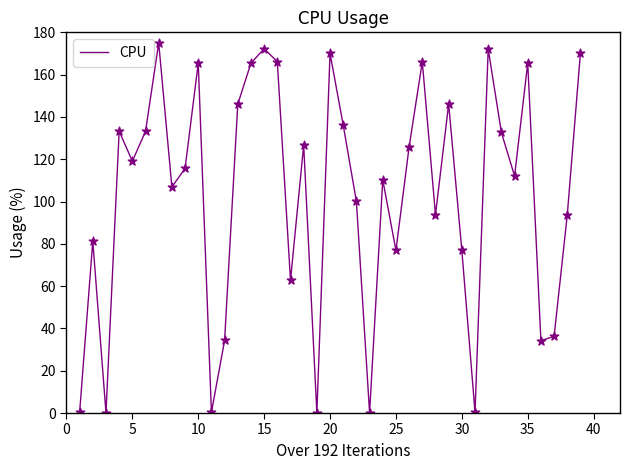

What is the maximum value shown in the chart?

175.0